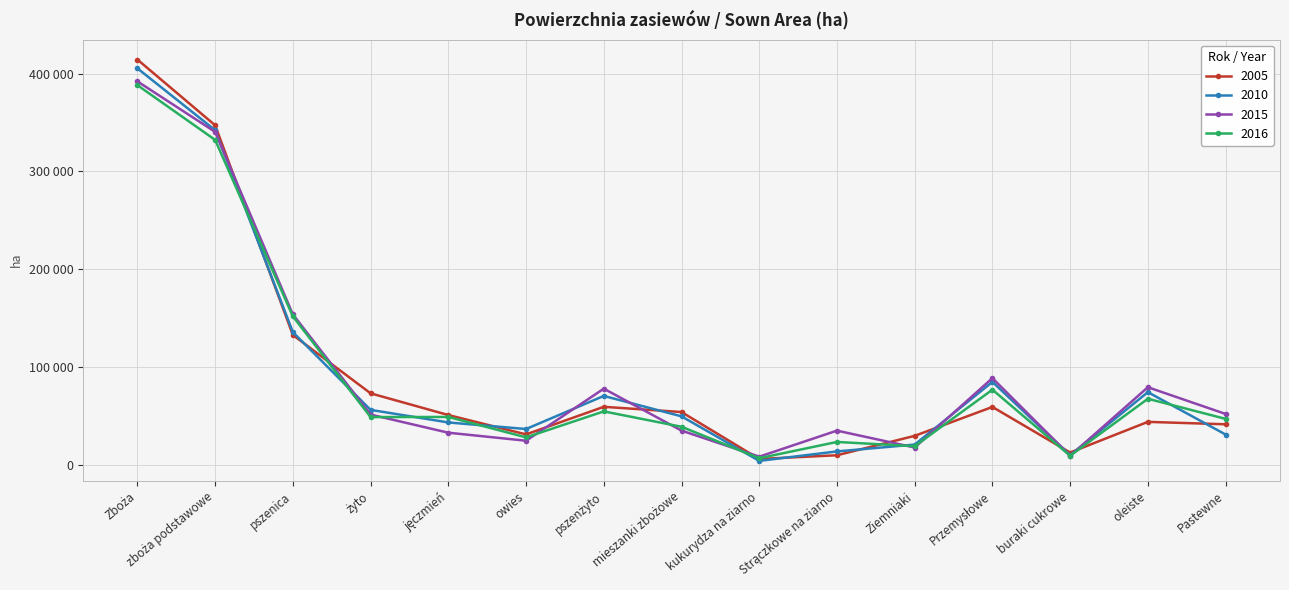

How many data points in 2005 are less than 50900?

7